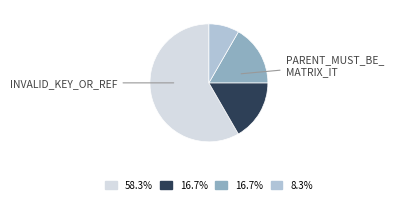

Does any single category account for the majority?

Yes